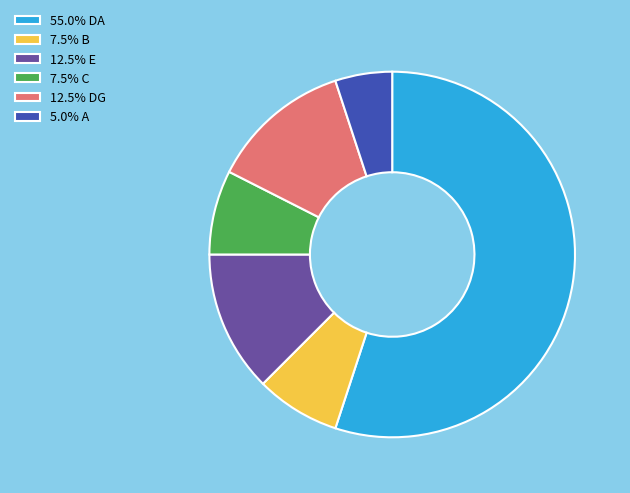

Do 12.5% DG and 55.0% DA together represent more than half of the pie?

Yes